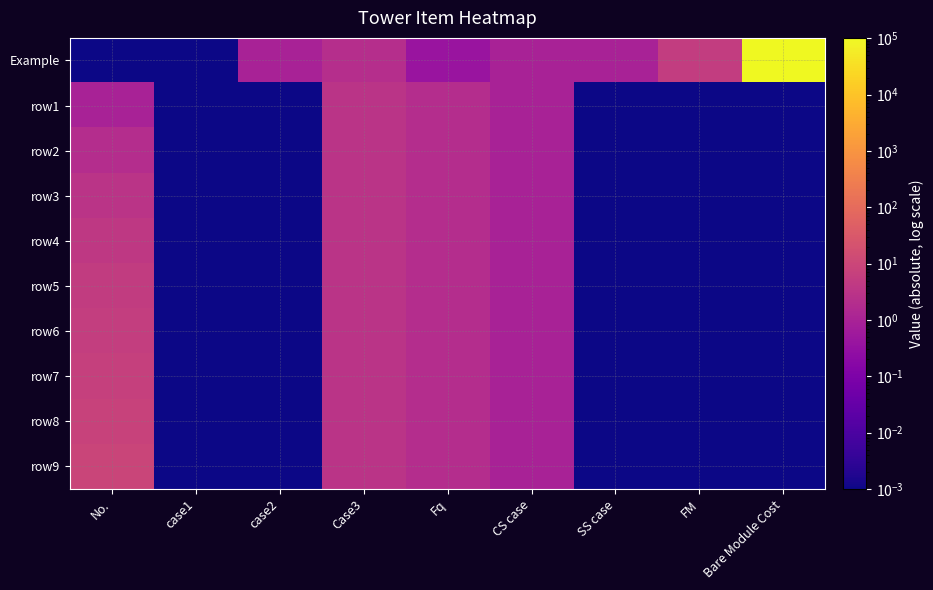

At which category is the sum across all series the highest?

Bare Module Cost